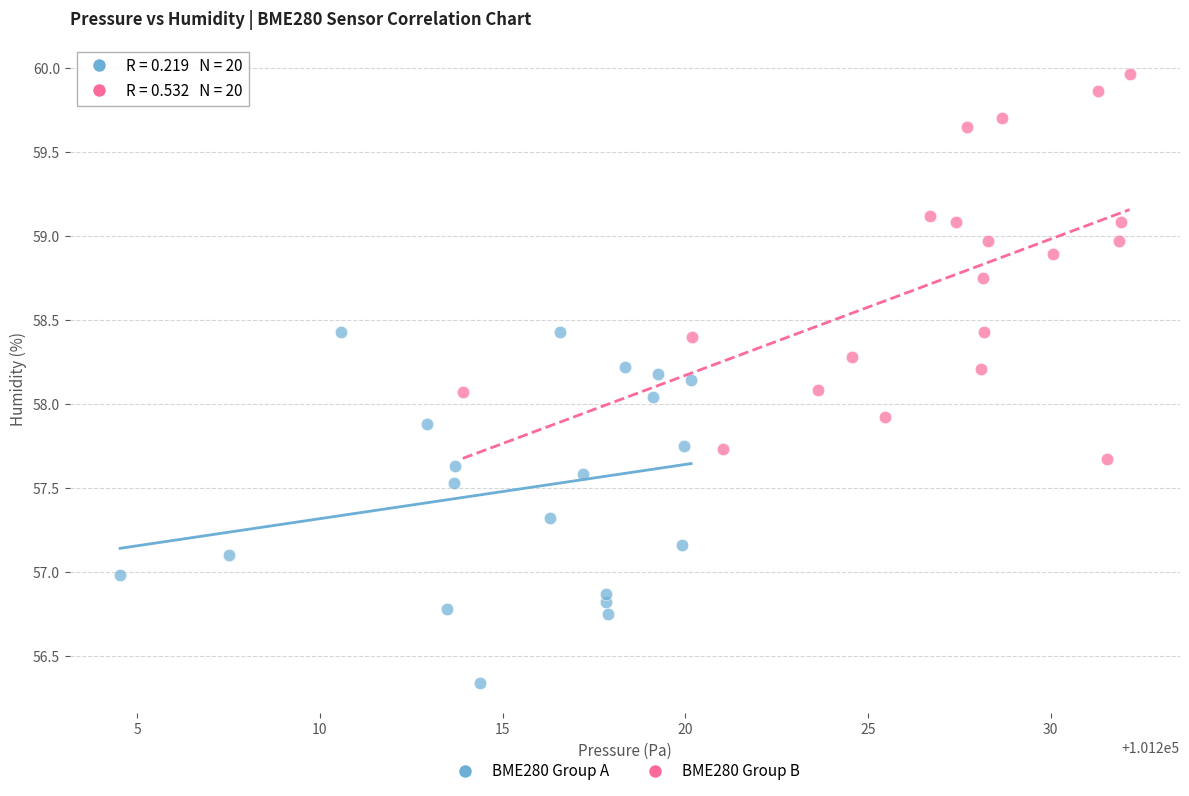

Which series has the widest spread of Y values?

BME280 Group B